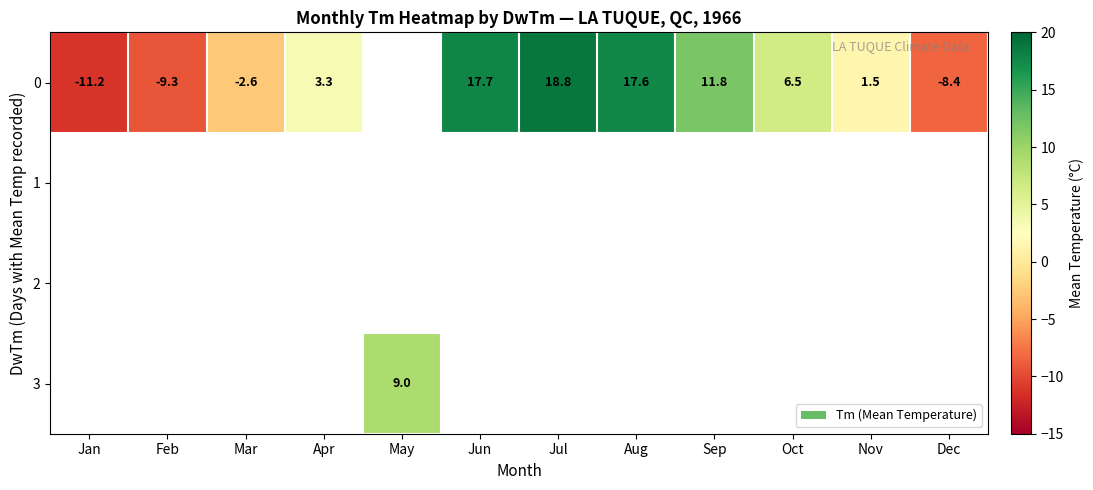

Is it true that 0 equals -11.2 at Jan?

True